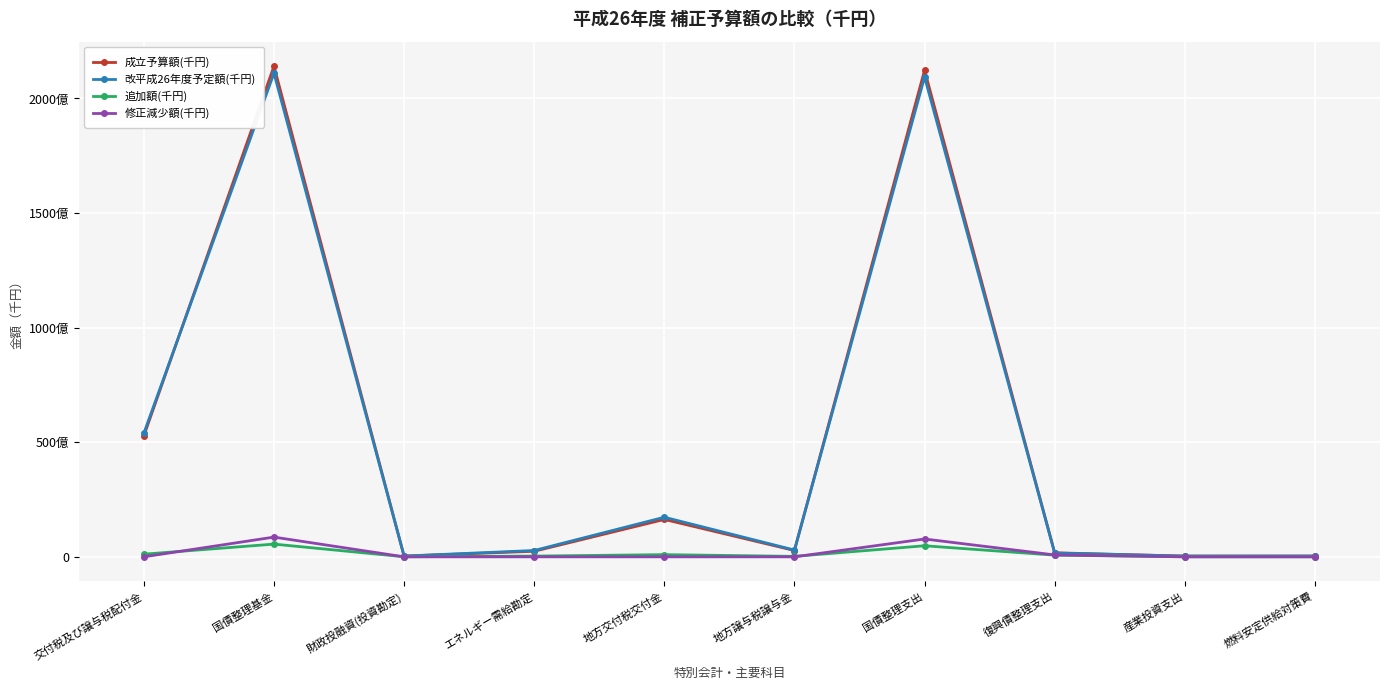

Between which two adjacent categories do 修正減少額(千円) and 追加額(千円) first intersect?

交付税及び譲与税配付金 and 国債整理基金